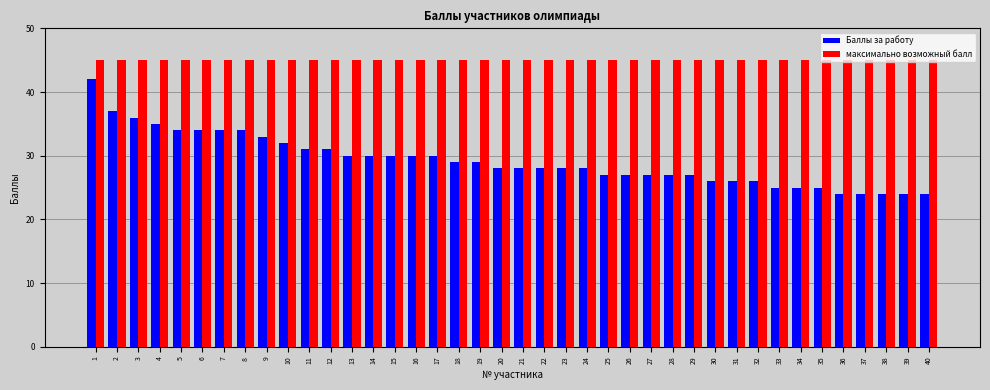

Which series has the largest range (max minus min)?

Баллы за работу